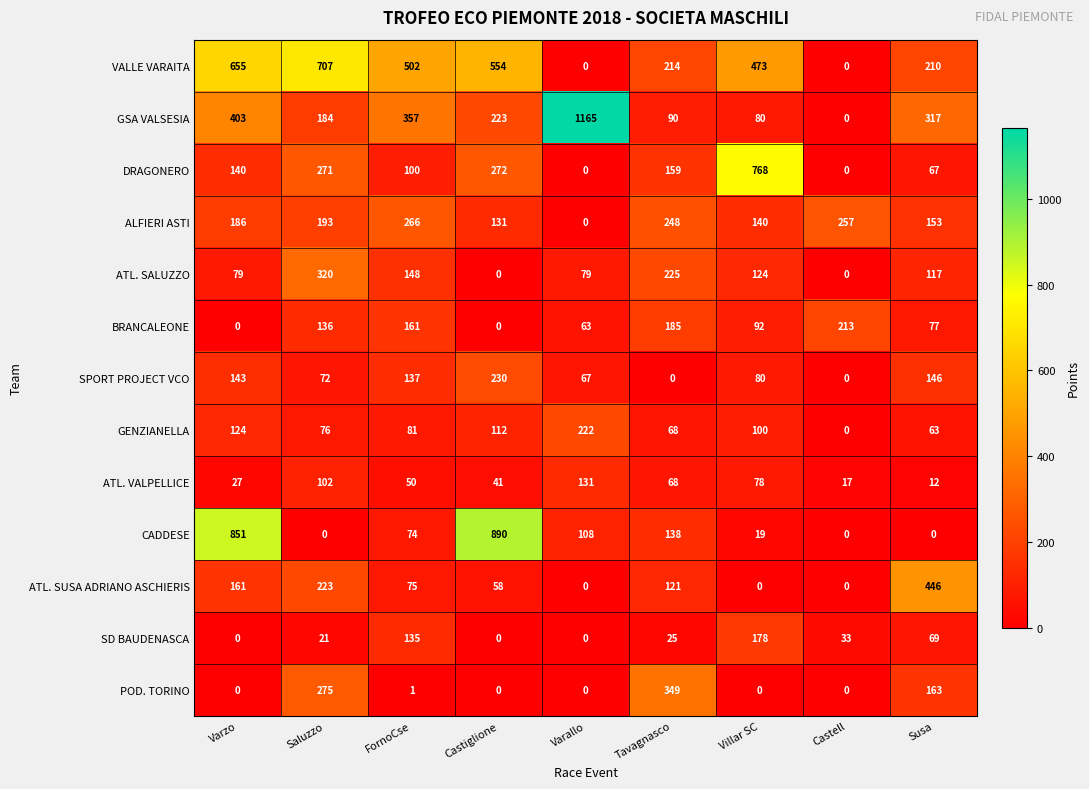

How many SD BAUDENASCA values are between 0 and 69?

7